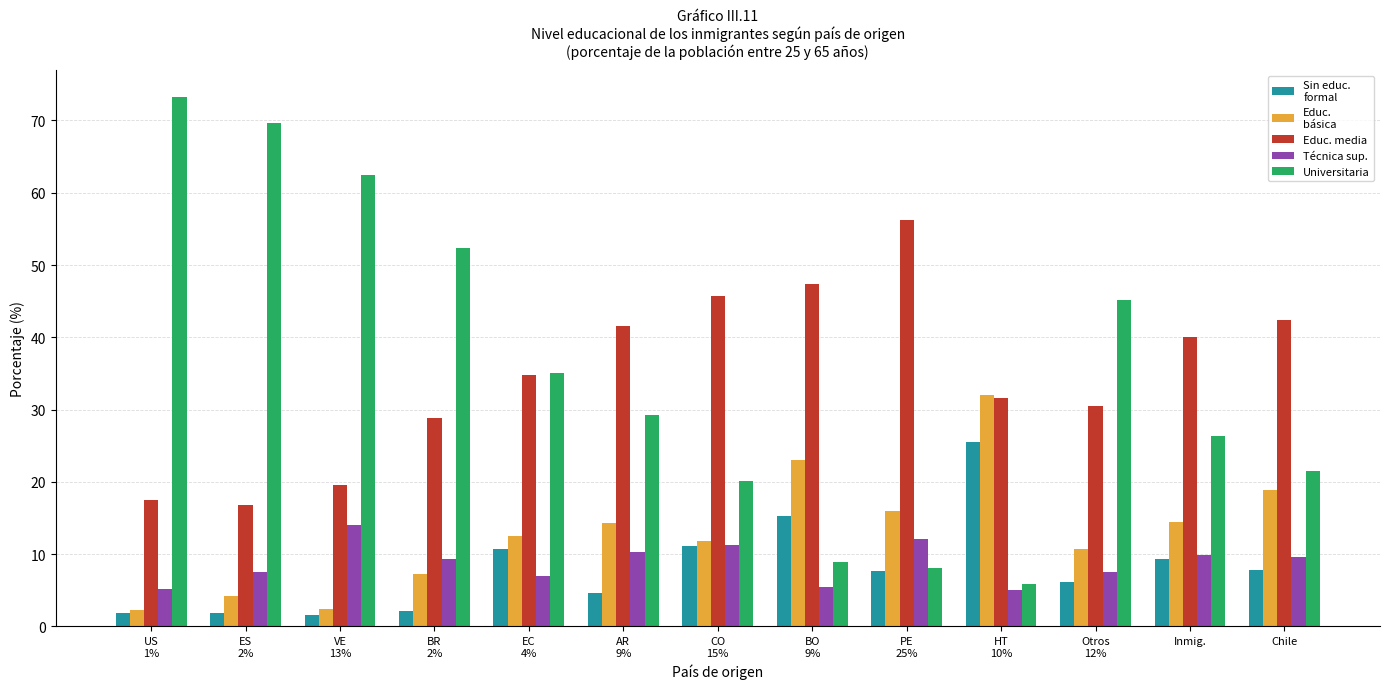

What is the maximum value shown in the chart?

73.3